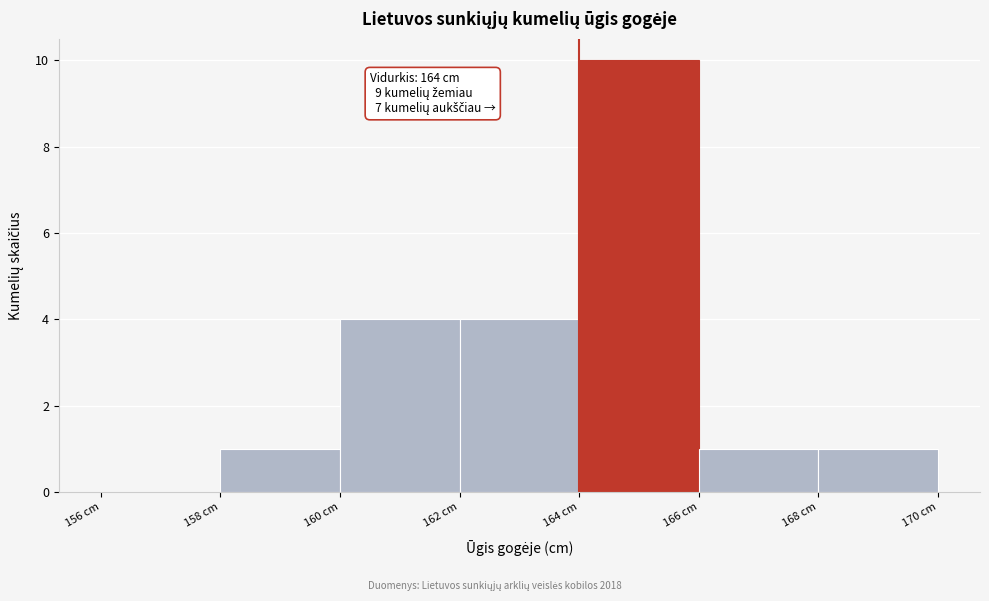

Which range on the x-axis has the tallest bar?

164 to 166